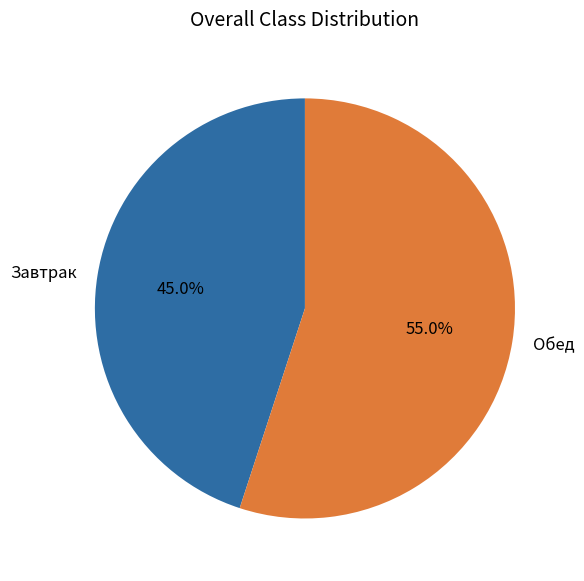

Rank the categories by value from highest to lowest.

Обед, Завтрак